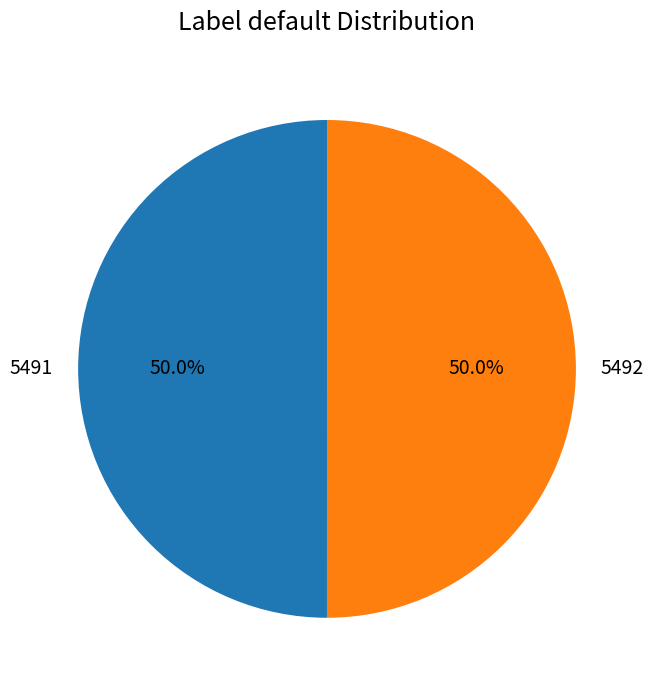

How many slices are in this pie chart?

2